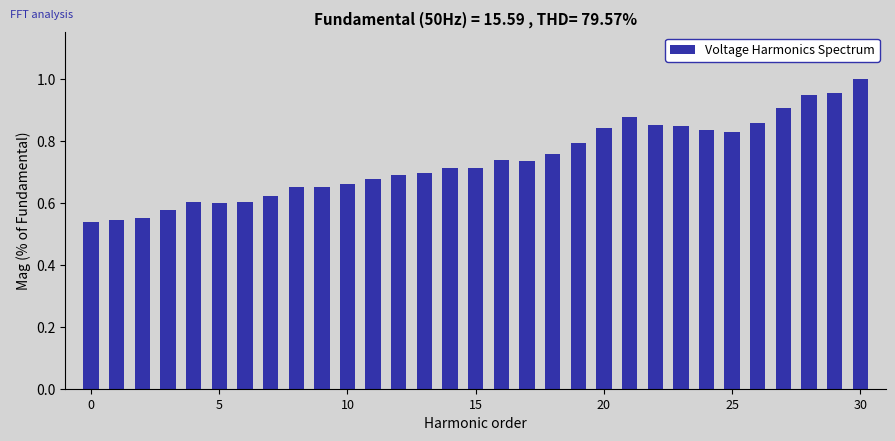

What is the sum of all values?

22.9